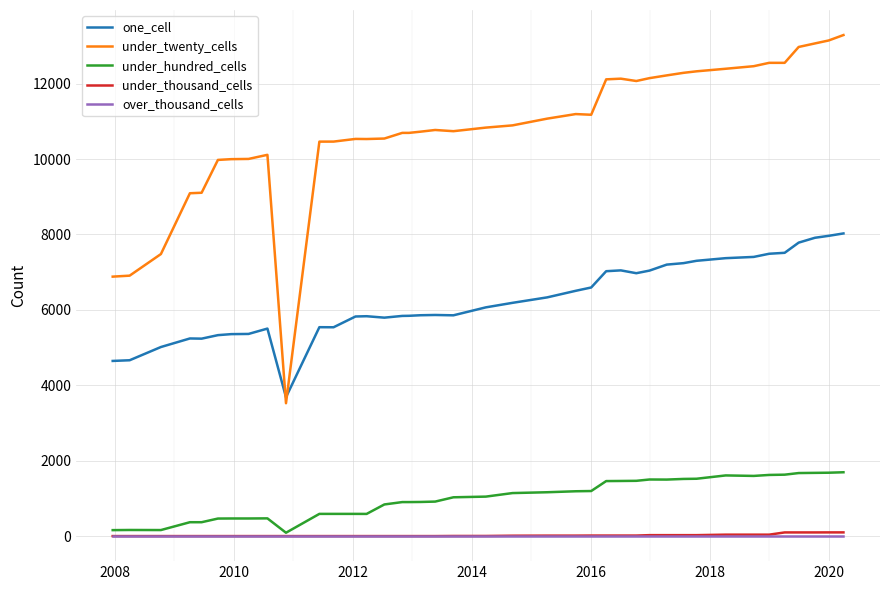

Which series has the largest total across all categories?

under_twenty_cells